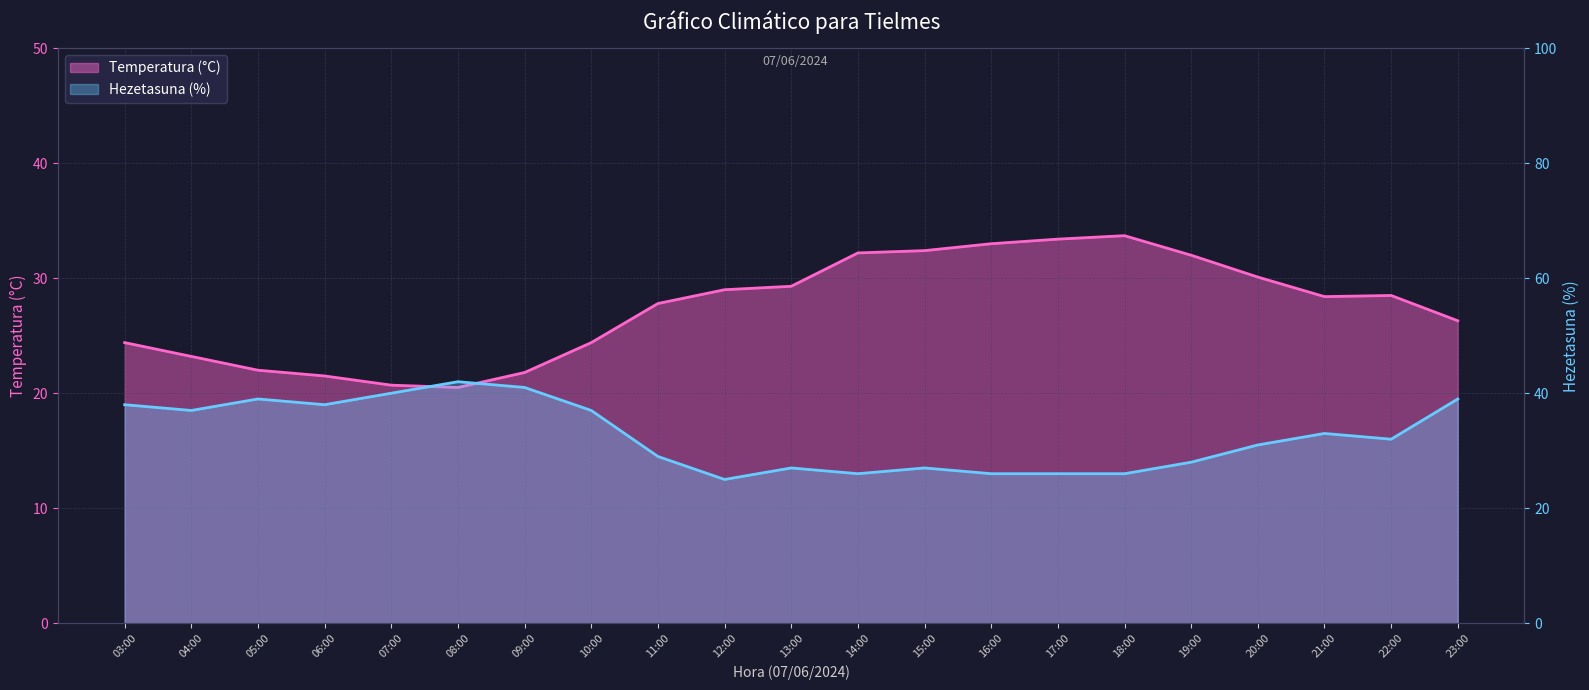

True or false: Hezetasuna (%) has more than 2 interior local peaks.

True